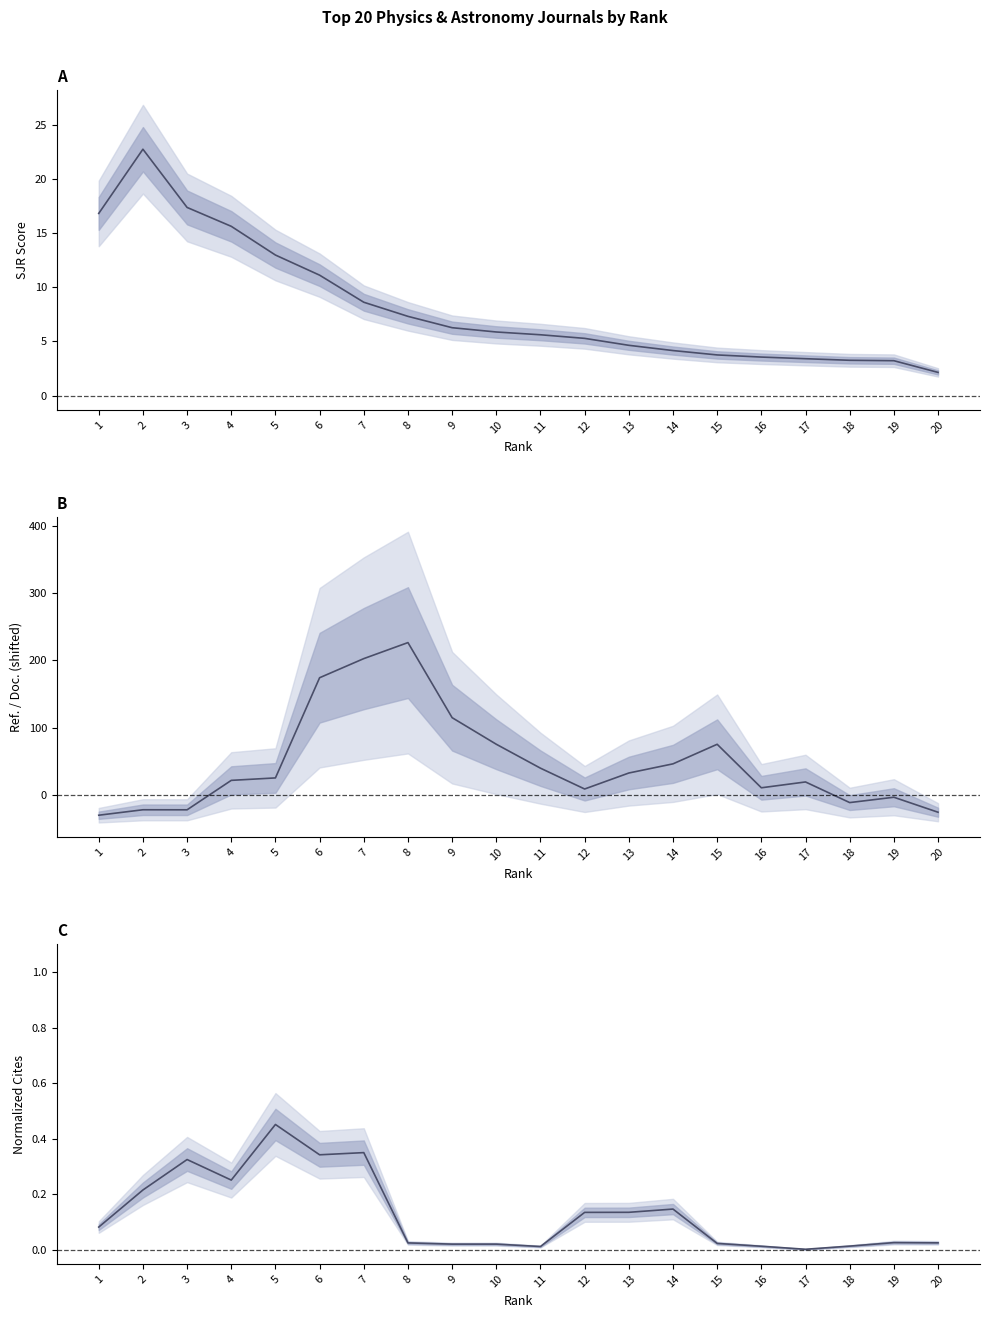

Reading left to right, extract all data points from this chart.

SJR: 16.8	22.8	17.4	15.6	13.0	11.1	8.6	7.3	6.3	5.9	5.6	5.3	4.6	4.2	3.8	3.6	3.4	3.3	3.2	2.1
Ref. / Doc.: -30.0	-21.9	-22.0	21.8	25.4	174.4	202.8	226.6	115.0	75.5	39.9	8.9	32.7	46.3	75.4	10.7	19.4	-11.3	-3.3	-25.6
Norm. Total Cites (3yr): 0.1	0.2	0.3	0.3	0.5	0.3	0.4	0.0	0.0	0.0	0.0	0.1	0.1	0.1	0.0	0.0	0.0	0.0	0.0	0.0